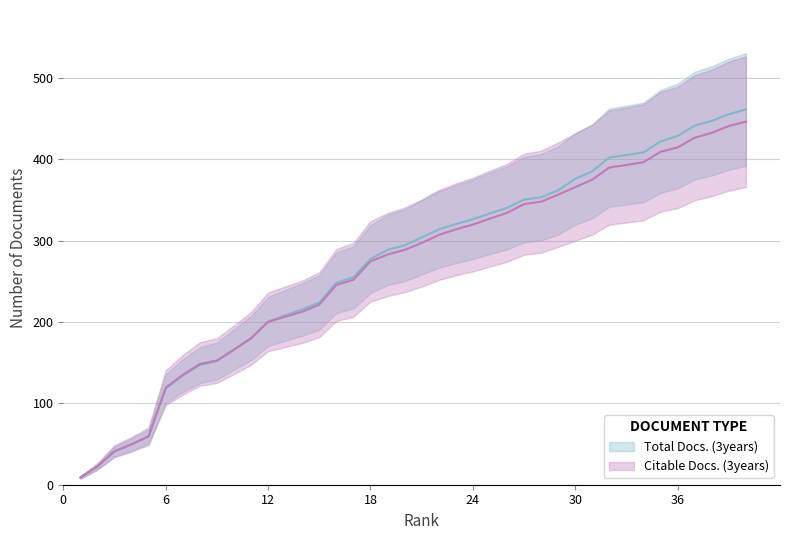

True or false: Citable Docs. (3years) and Total Docs. (3years) intersect in this chart.

False